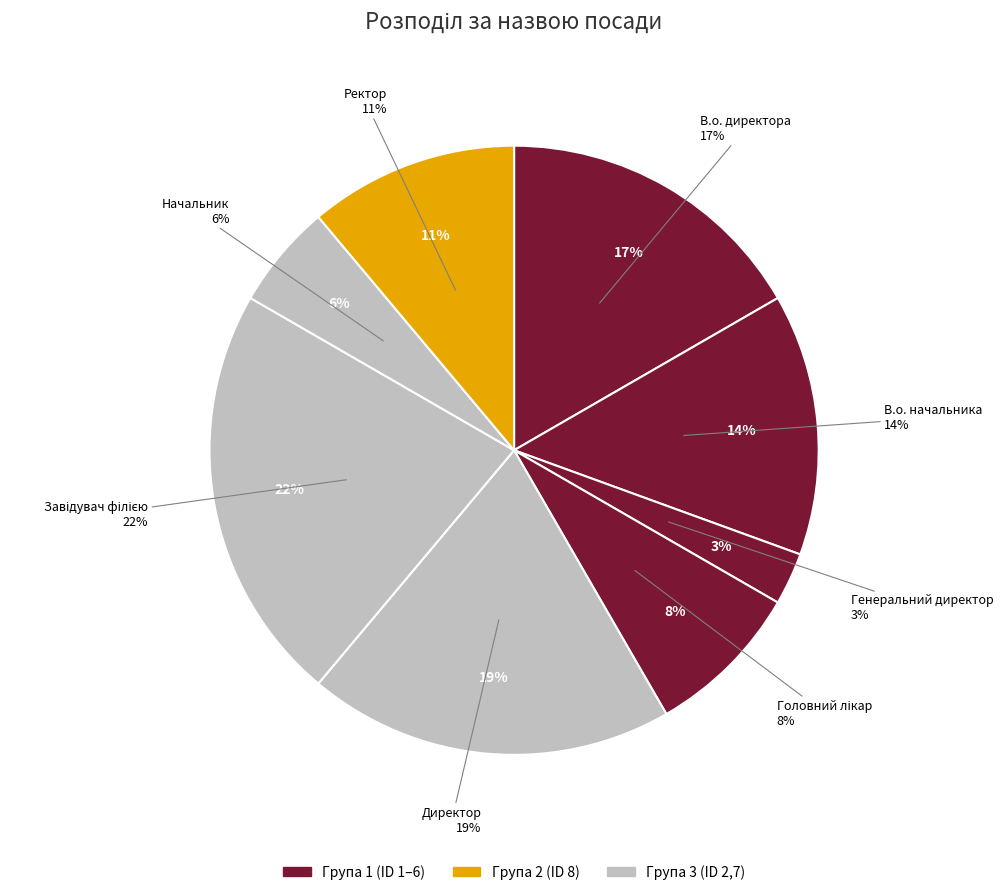

What percentage is NOT represented by Завідувач філією?

77.8%